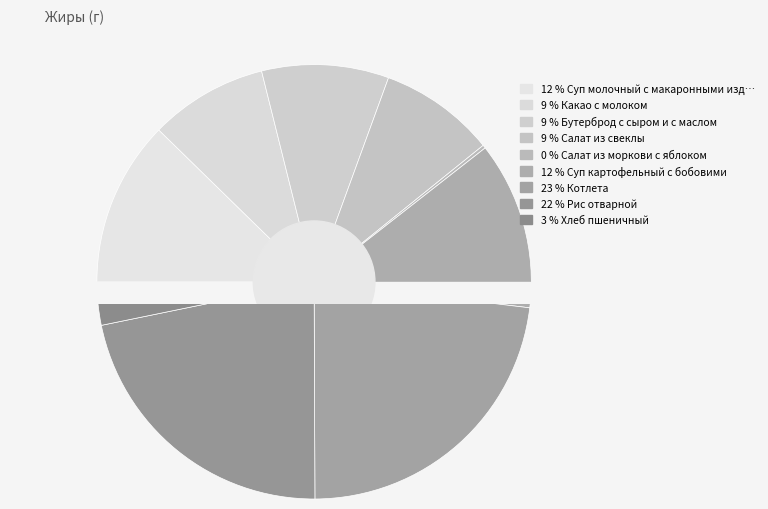

How much of the chart is everything except Салат из свеклы?

91.4%